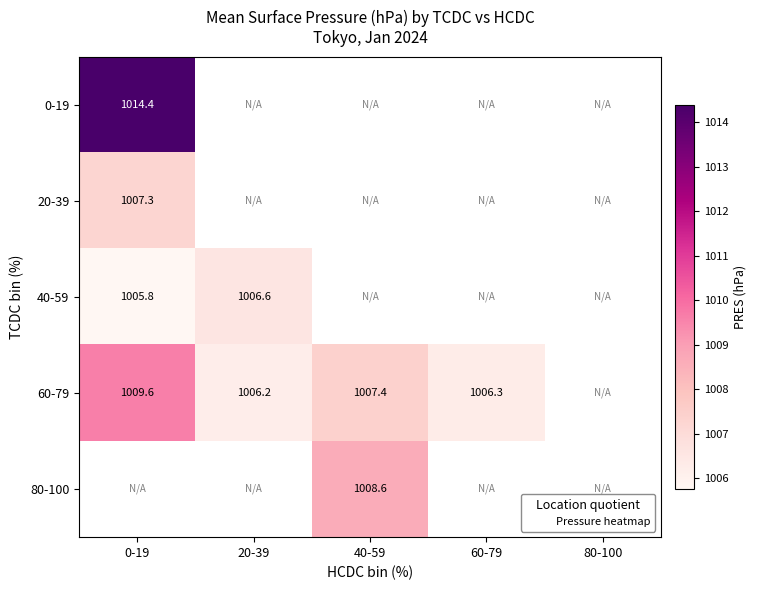

Is the value of 80-100 at 60-79 greater than the value of 40-59 at 20-39?

No